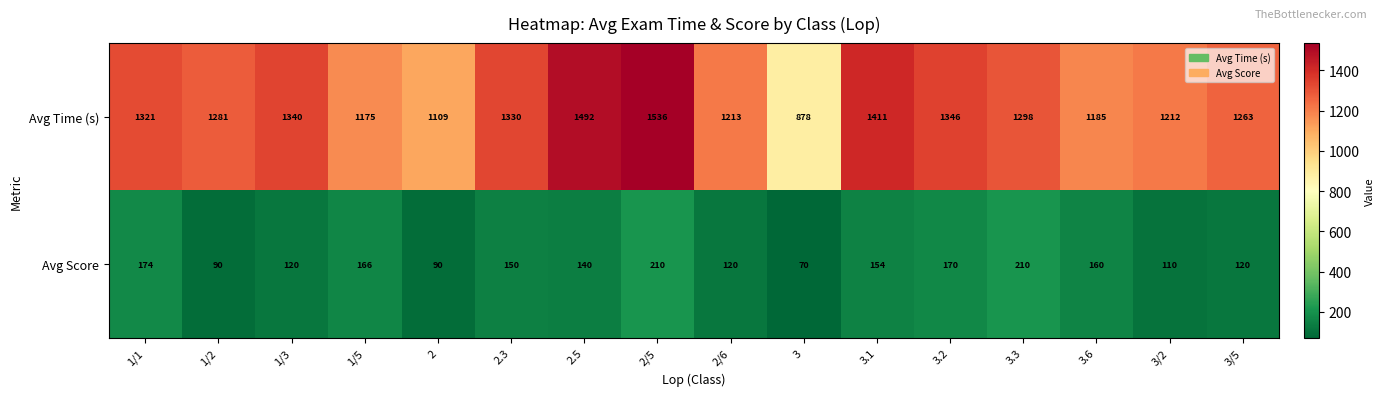

What is the difference between the maximum and minimum values in the Avg Score series?

140